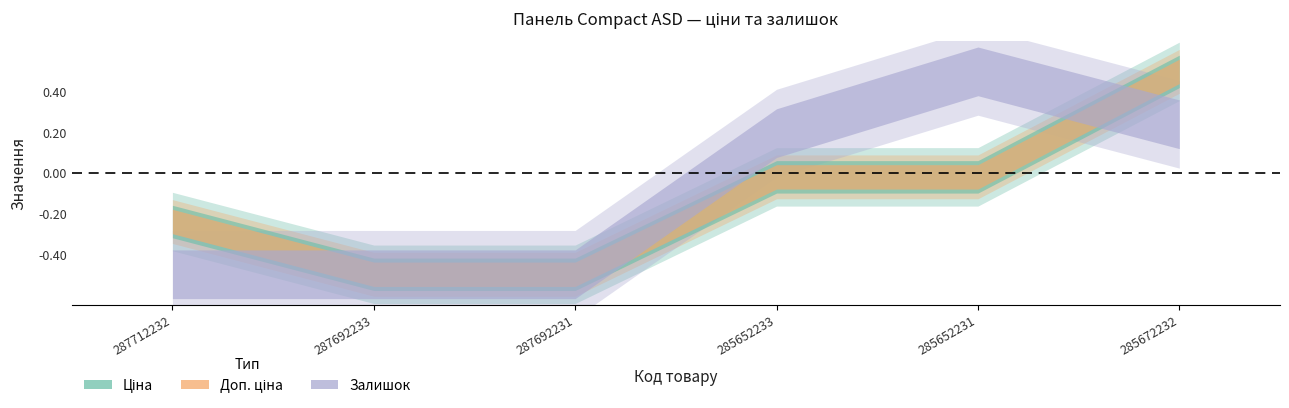

At 287692233, list the series in order from smallest to largest.

Залишок, Ціна, Доп. ціна